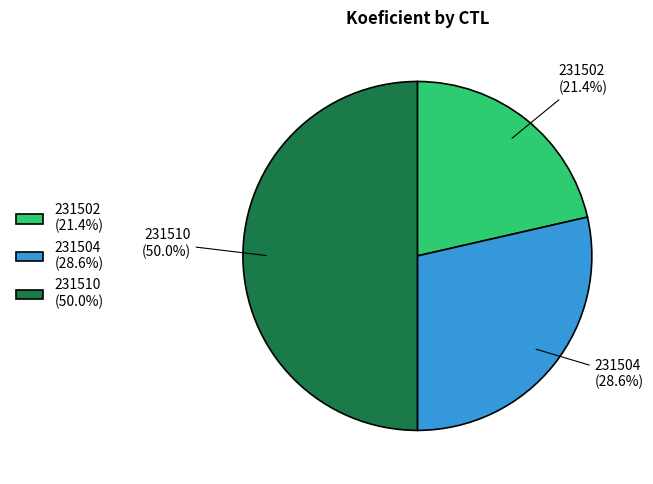

To the nearest percent, what is the difference between the 231510 and 231502 slice percentages?

29%